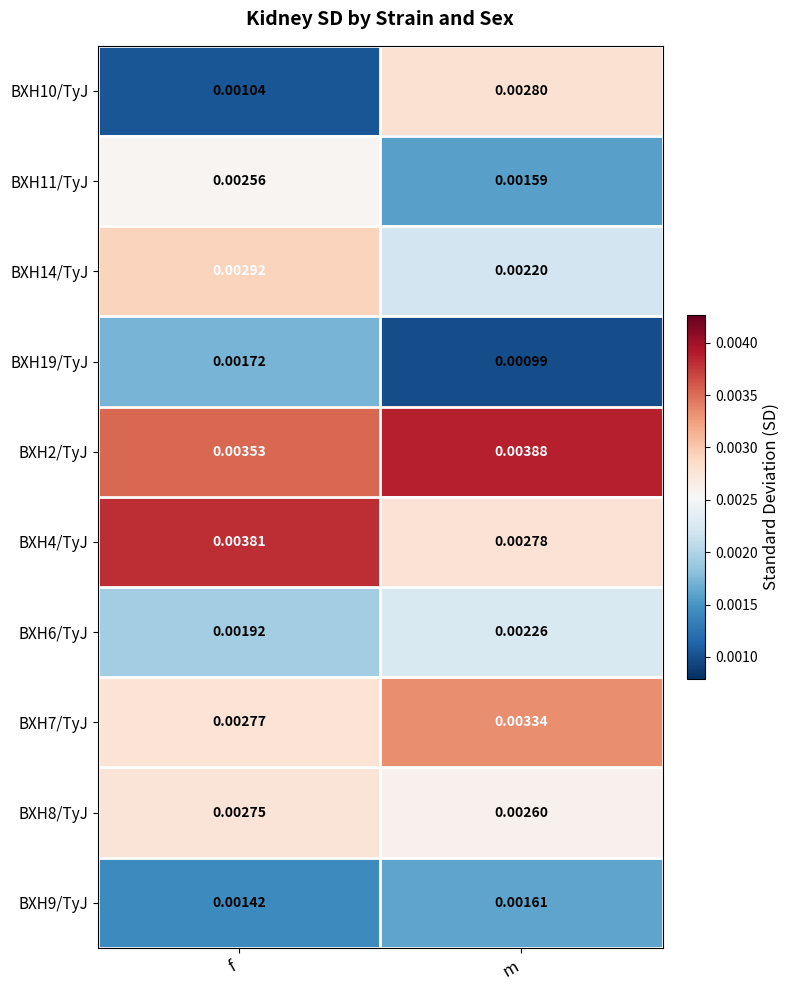

At which label does BXH9/TyJ reach its minimum?

f